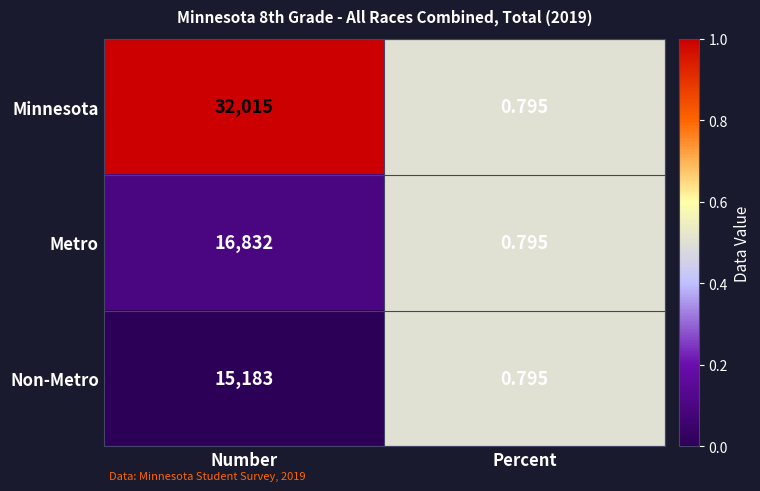

List the labels in order of Metro value, smallest first.

Percent, Number